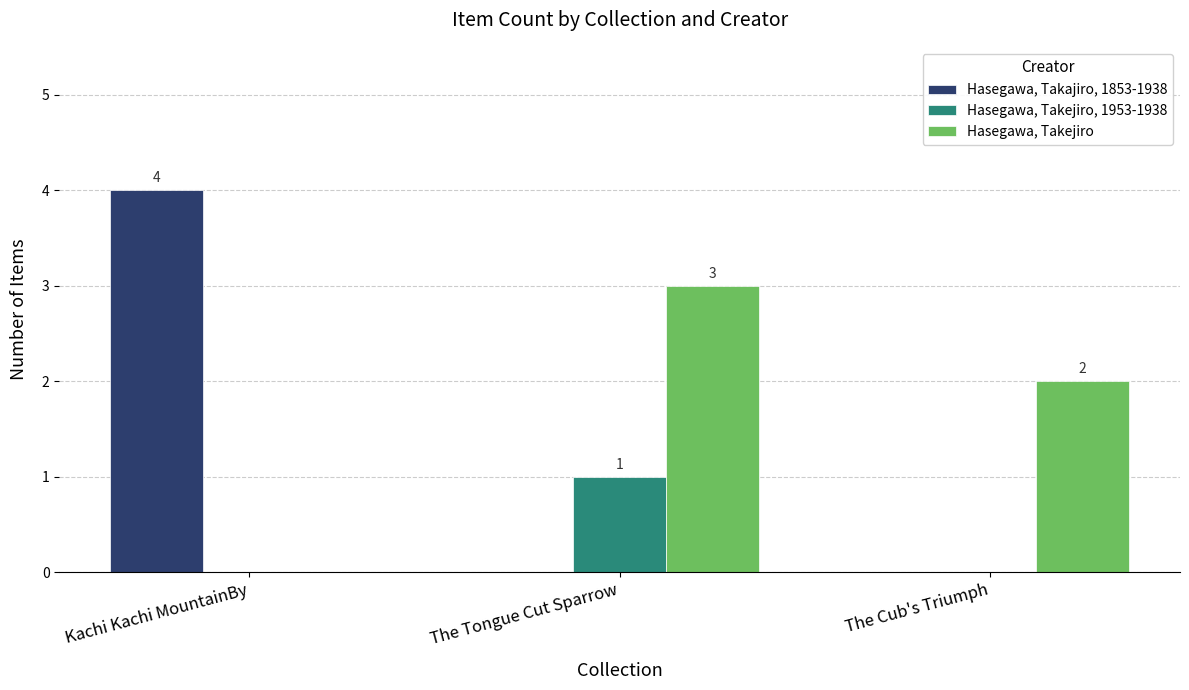

Between Kachi Kachi MountainBy and The Tongue Cut Sparrow, which series saw the biggest shift?

Hasegawa, Takajiro, 1853-1938